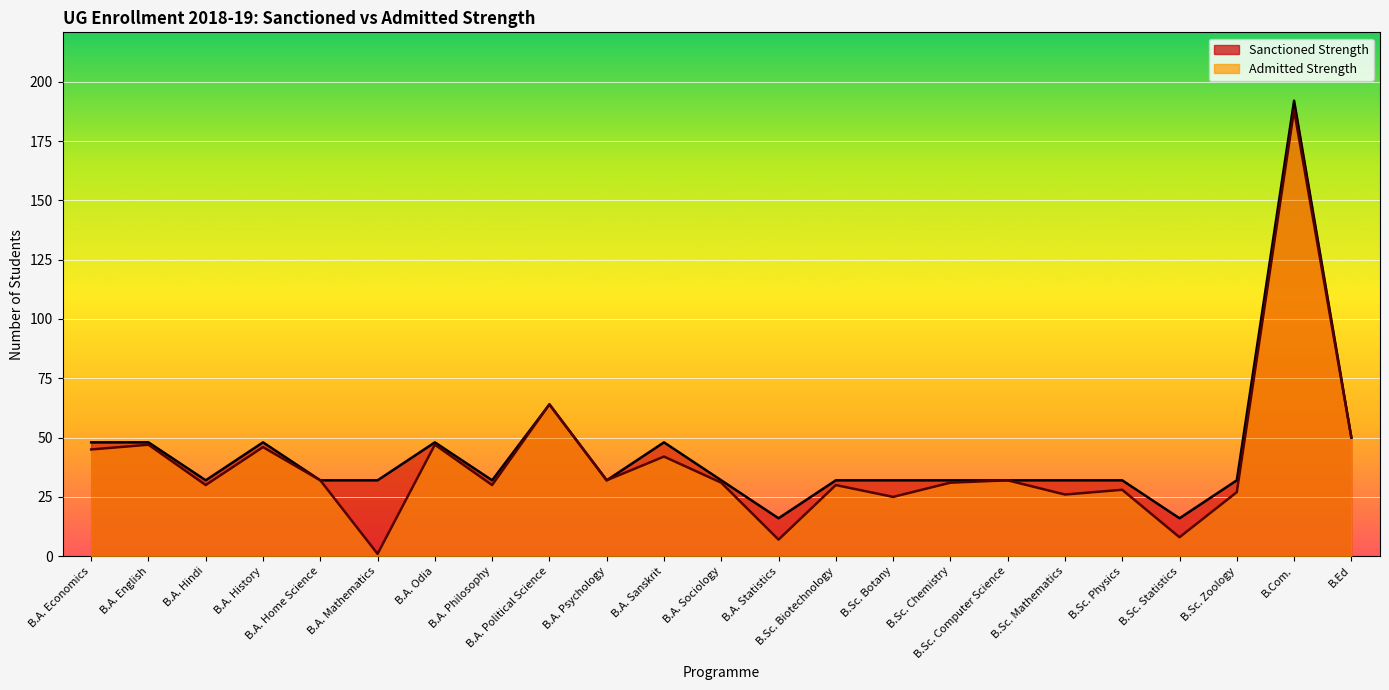

What is the sum of all Sanctioned Strength values?

994